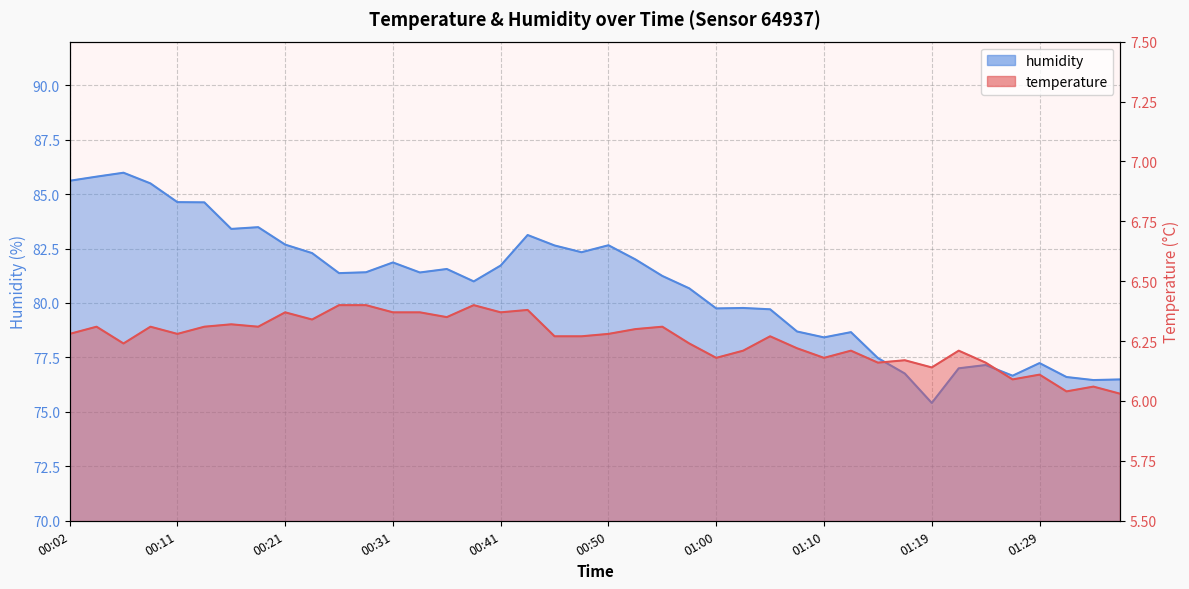

True or false: humidity and temperature cross at least once.

False